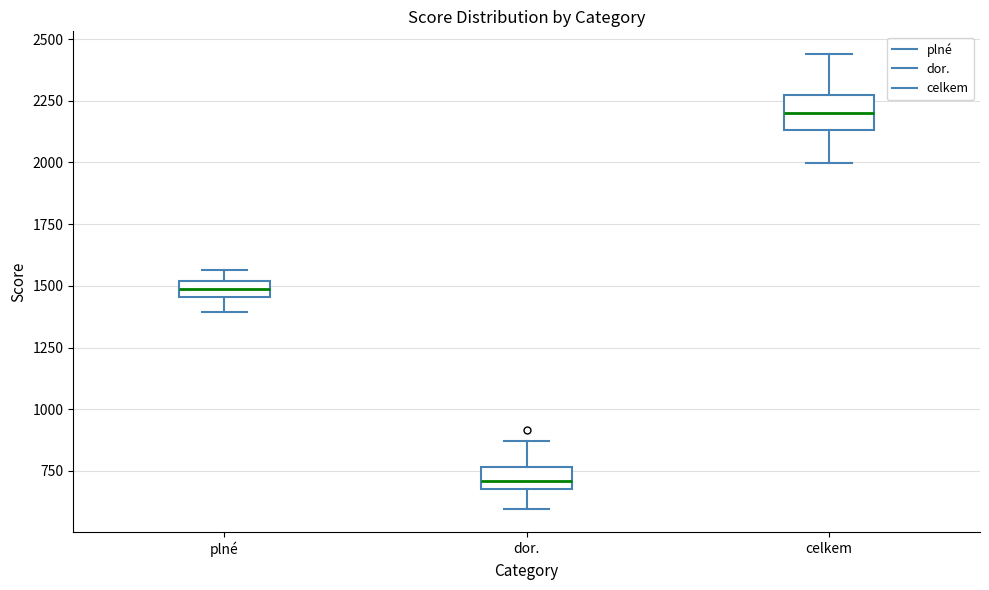

Where does the upper whisker of the box for celkem end on the y-axis? The values are not printed on the chart, so give them approximately, as read against the axis.

2450